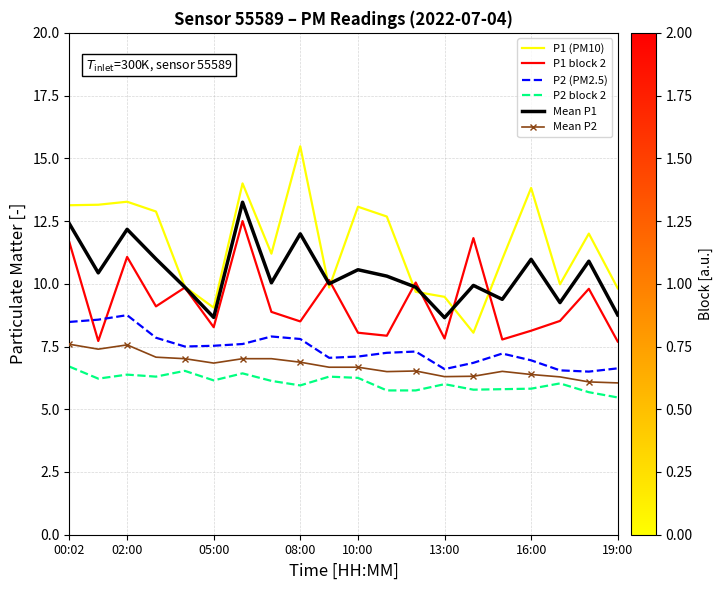

Which series has the widest spread of values?

P1 (PM10)